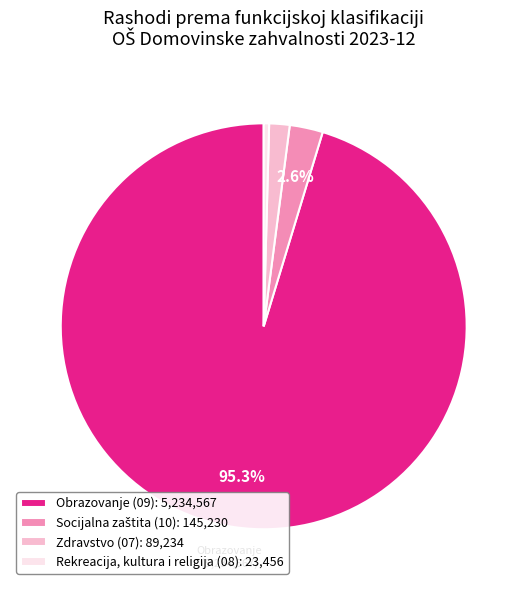

How many slices are in this pie chart?

4